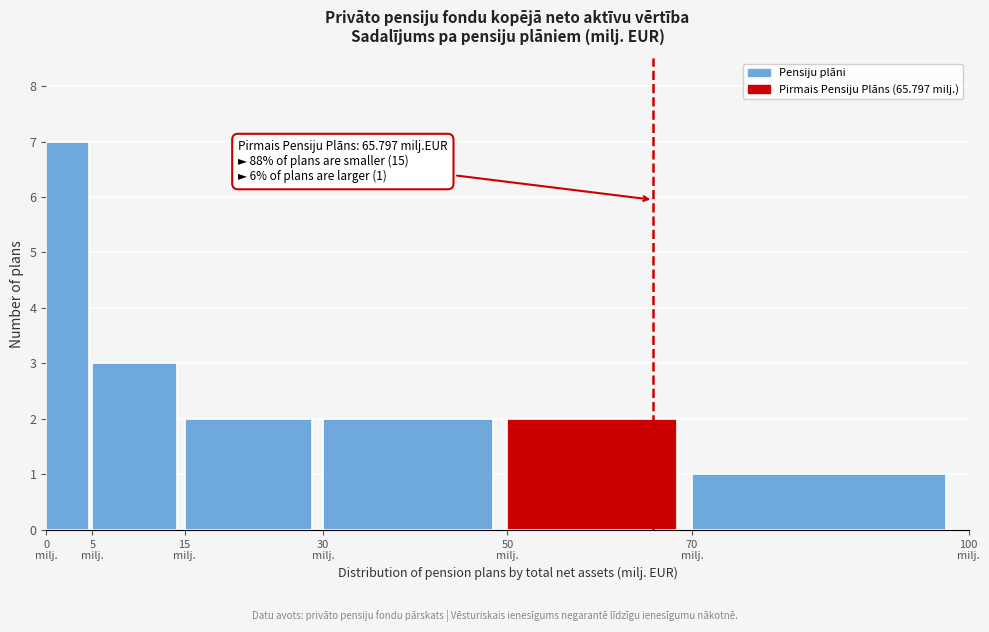

Which range on the x-axis has the tallest bar?

0 to 5